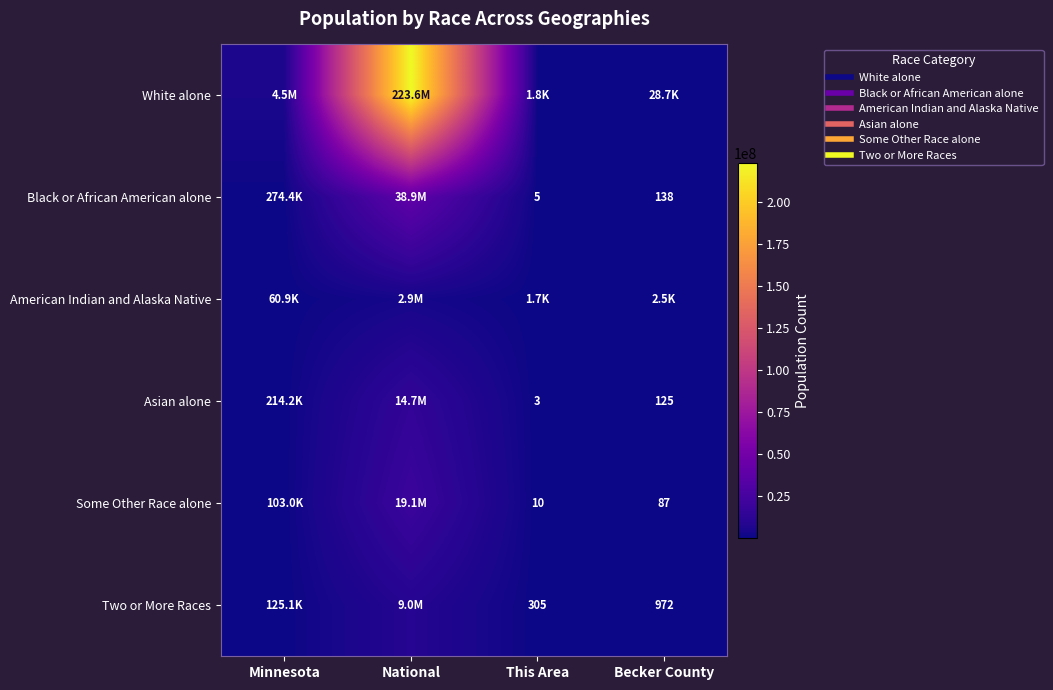

List the series in order of their peak value, highest first.

White alone, Black or African American alone, Some Other Race alone, Asian alone, Two or More Races, American Indian and Alaska Native